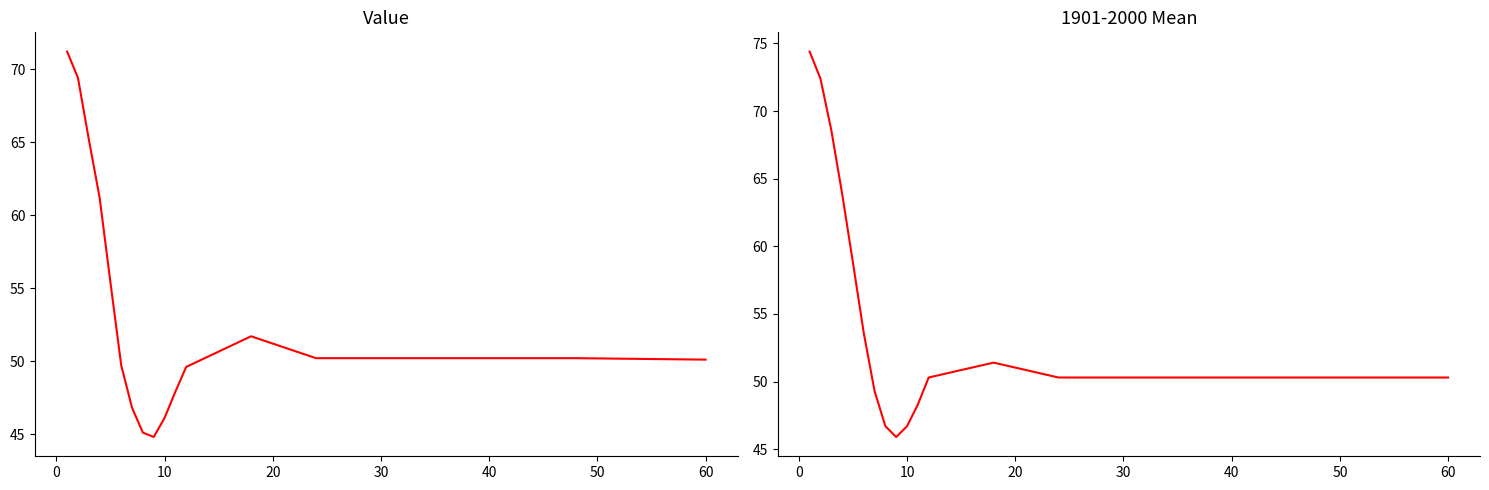

Is it true that 1901-2000 Mean equals 43.2 at 20?

False